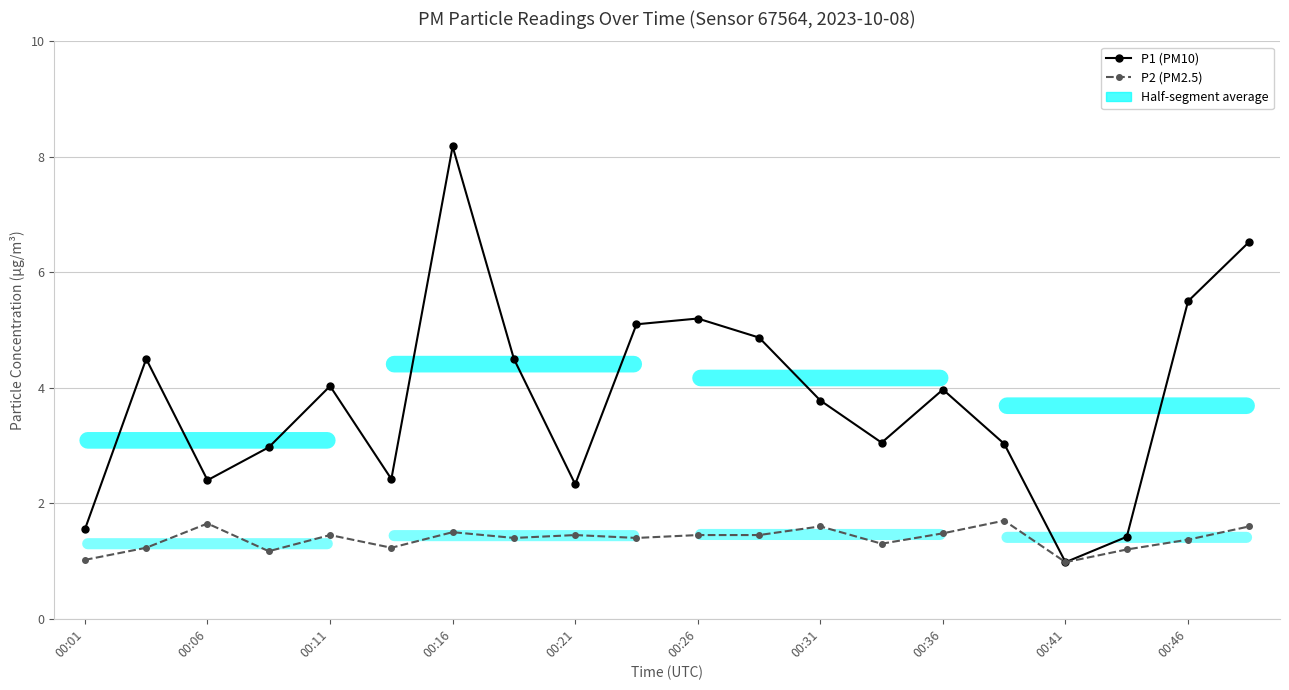

What is the value of the P2 (PM2.5) point at the 10th from the left?

1.4